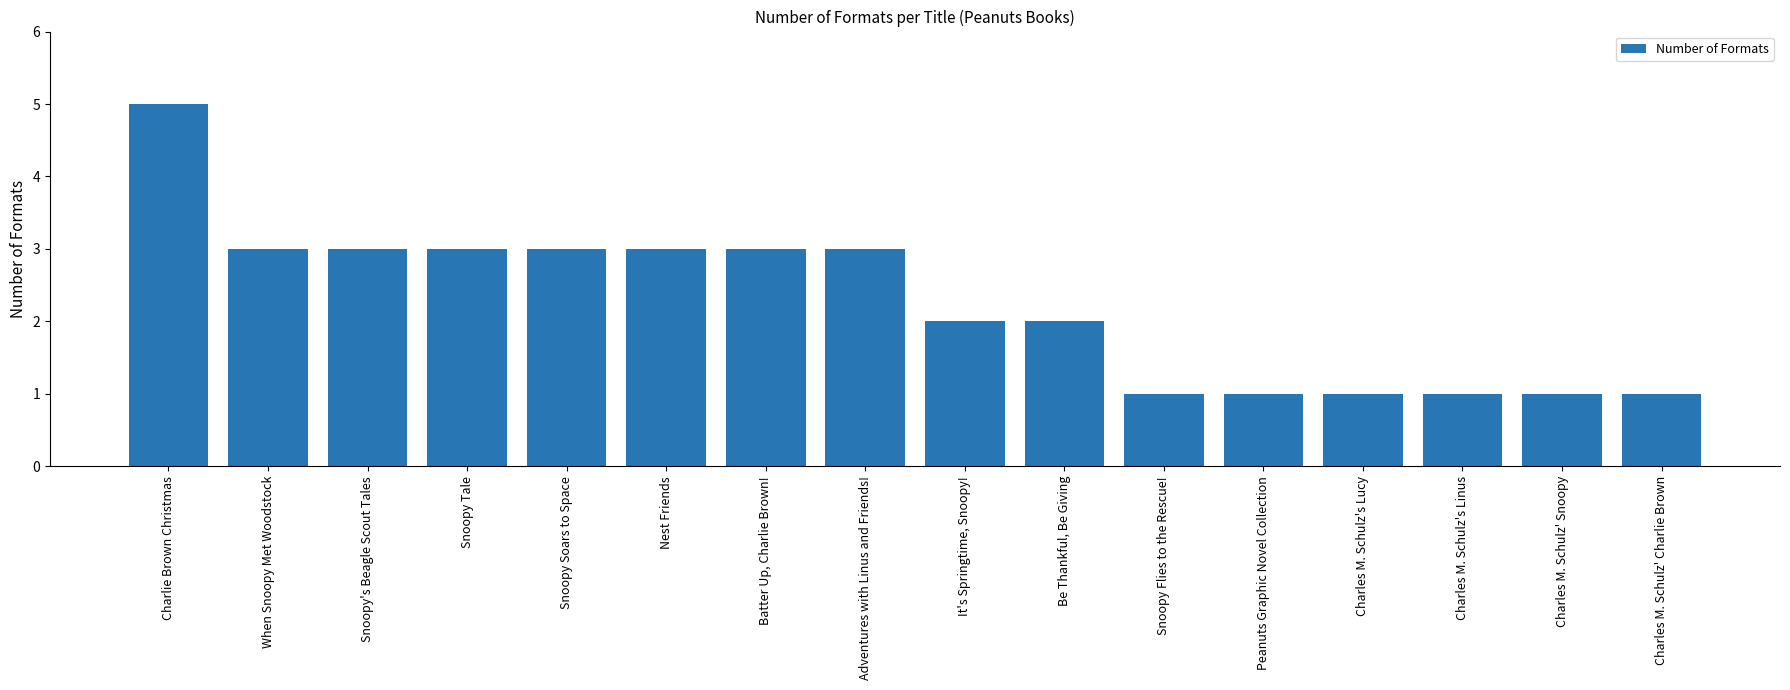

True or false: the data shows 0 at Charles M. Schulz' Charlie Brown.

False